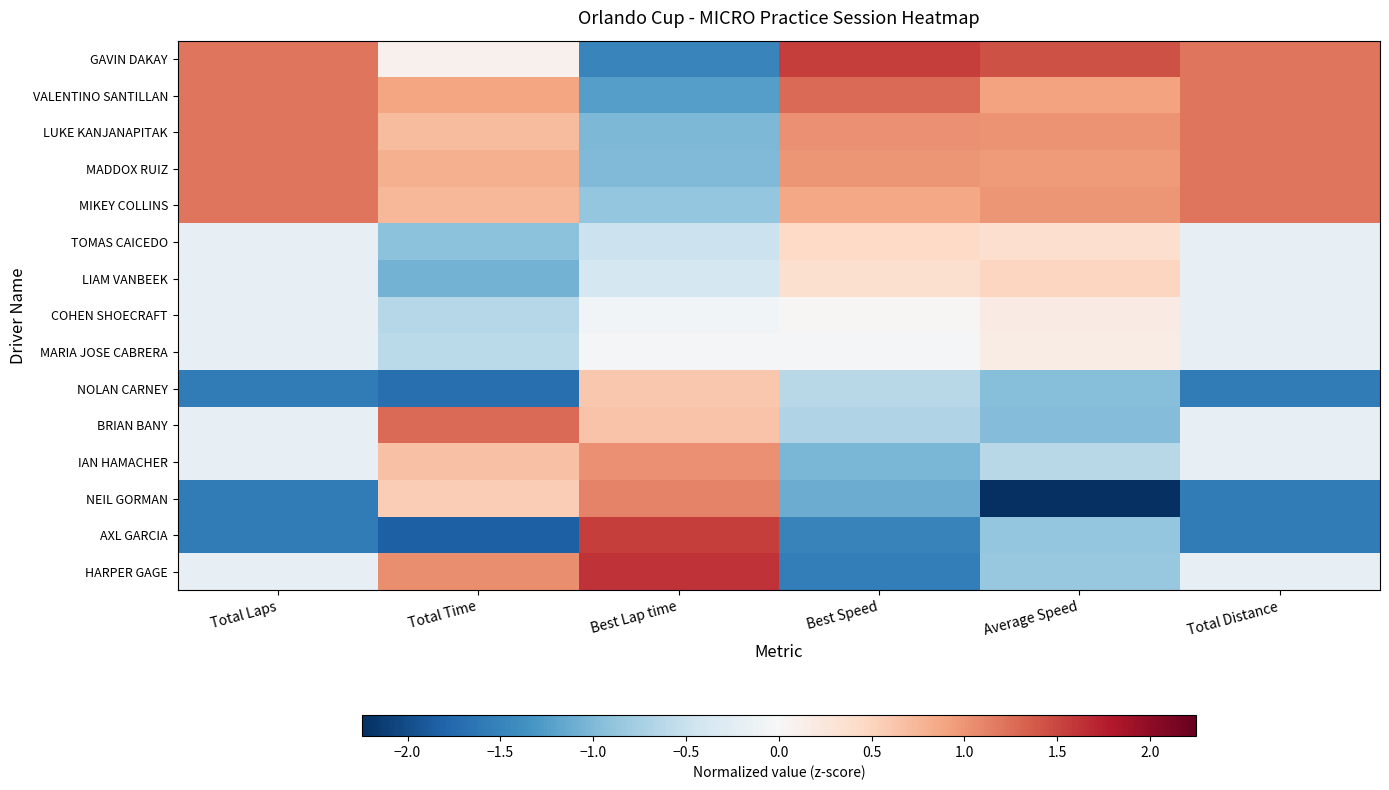

Reading left to right, extract all data points from this chart.

GAVIN DAKAY: Total Laps=1.2	Total Time=0.1	Best Lap time=-1.5	Best Speed=1.5	Average Speed=1.4	Total Distance=1.2
VALENTINO SANTILLAN: Total Laps=1.2	Total Time=0.9	Best Lap time=-1.2	Best Speed=1.3	Average Speed=0.9	Total Distance=1.2
LUKE KANJANAPITAK: Total Laps=1.2	Total Time=0.7	Best Lap time=-1.0	Best Speed=1.0	Average Speed=1.0	Total Distance=1.2
MADDOX RUIZ: Total Laps=1.2	Total Time=0.8	Best Lap time=-1.0	Best Speed=1.0	Average Speed=1.0	Total Distance=1.2
MIKEY COLLINS: Total Laps=1.2	Total Time=0.7	Best Lap time=-0.9	Best Speed=0.9	Average Speed=1.0	Total Distance=1.2
TOMAS CAICEDO: Total Laps=-0.2	Total Time=-0.9	Best Lap time=-0.5	Best Speed=0.5	Average Speed=0.4	Total Distance=-0.2
LIAM VANBEEK: Total Laps=-0.2	Total Time=-1.1	Best Lap time=-0.4	Best Speed=0.4	Average Speed=0.5	Total Distance=-0.2
COHEN SHOECRAFT: Total Laps=-0.2	Total Time=-0.6	Best Lap time=-0.1	Best Speed=0.0	Average Speed=0.2	Total Distance=-0.2
MARIA JOSE CABRERA: Total Laps=-0.2	Total Time=-0.6	Best Lap time=-0.0	Best Speed=-0.0	Average Speed=0.2	Total Distance=-0.2
NOLAN CARNEY: Total Laps=-1.6	Total Time=-1.7	Best Lap time=0.6	Best Speed=-0.6	Average Speed=-1.0	Total Distance=-1.6
BRIAN BANY: Total Laps=-0.2	Total Time=1.3	Best Lap time=0.6	Best Speed=-0.7	Average Speed=-1.0	Total Distance=-0.2
IAN HAMACHER: Total Laps=-0.2	Total Time=0.7	Best Lap time=1.0	Best Speed=-1.0	Average Speed=-0.6	Total Distance=-0.2
NEIL GORMAN: Total Laps=-1.6	Total Time=0.6	Best Lap time=1.1	Best Speed=-1.1	Average Speed=-2.2	Total Distance=-1.6
AXL GARCIA: Total Laps=-1.6	Total Time=-1.8	Best Lap time=1.6	Best Speed=-1.5	Average Speed=-0.9	Total Distance=-1.6
HARPER GAGE: Total Laps=-0.2	Total Time=1.0	Best Lap time=1.6	Best Speed=-1.6	Average Speed=-0.8	Total Distance=-0.2